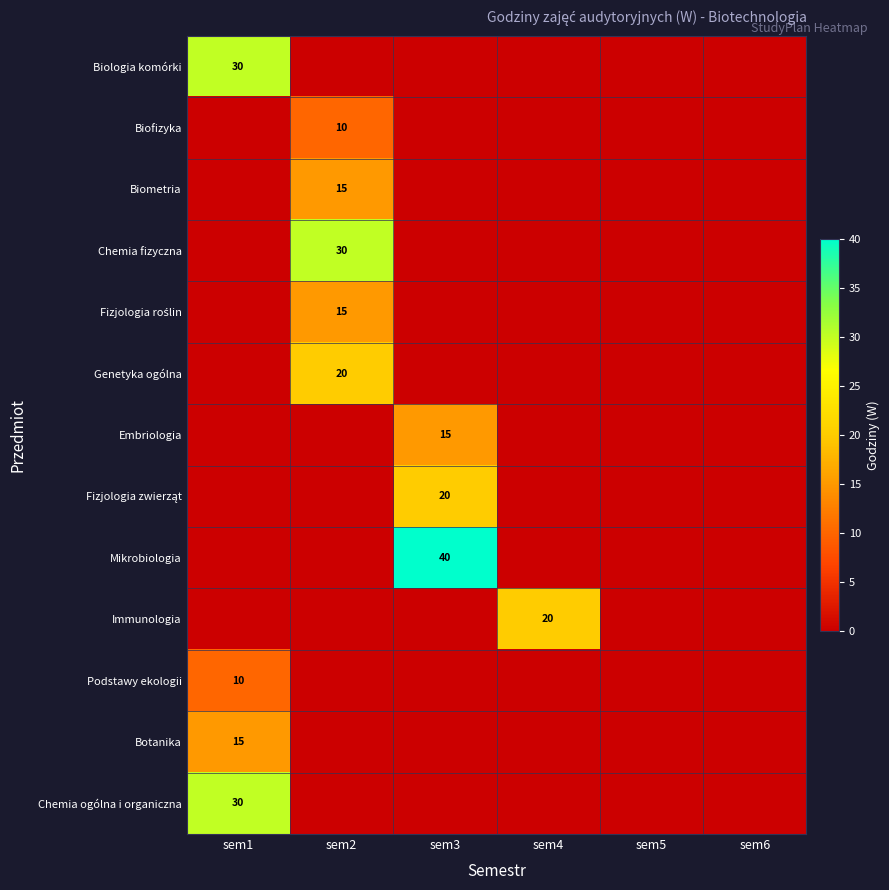

The Genetyka ogólna series shows 20 at sem2. True or false?

True